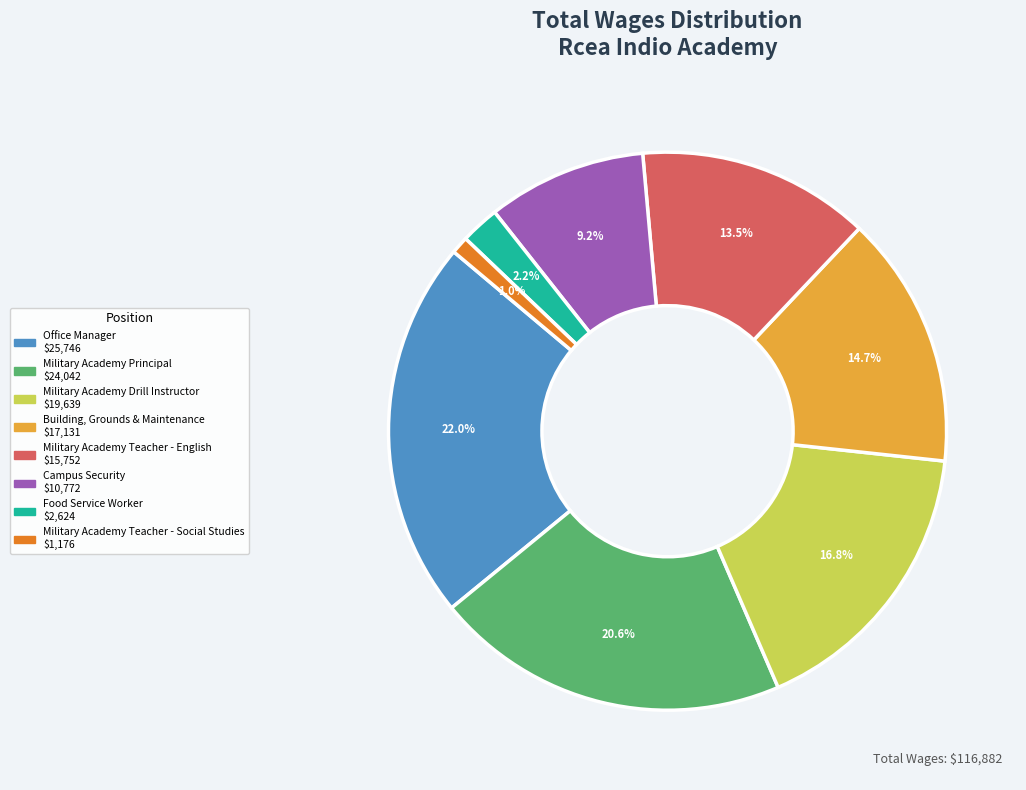

Approximately how many times larger is the value at Building, Grounds & Maintenance compared to Office Manager?

0.7